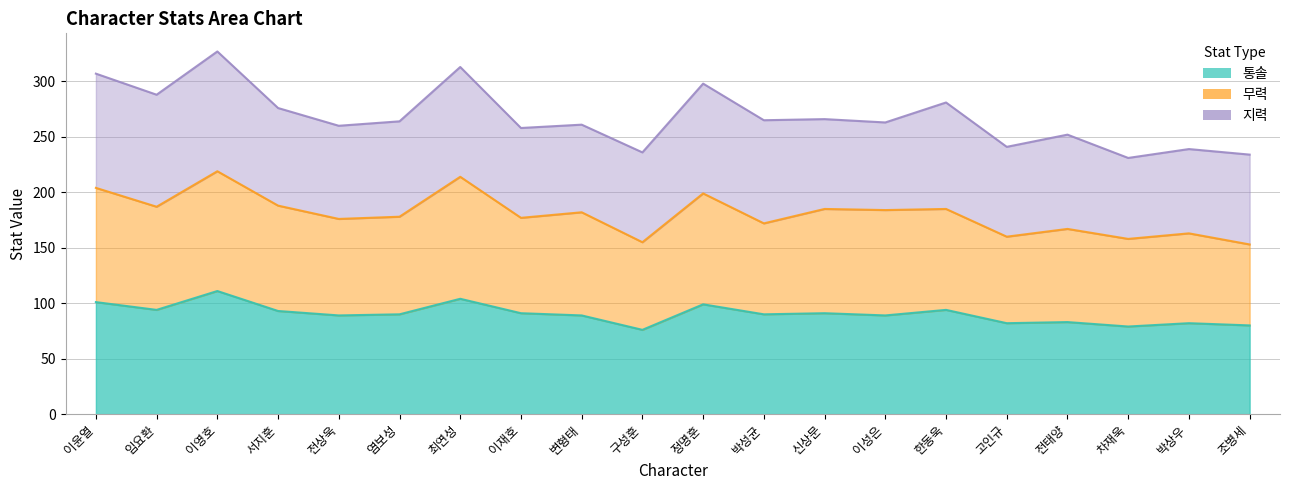

Where is the first local maximum for 통솔?

이영호